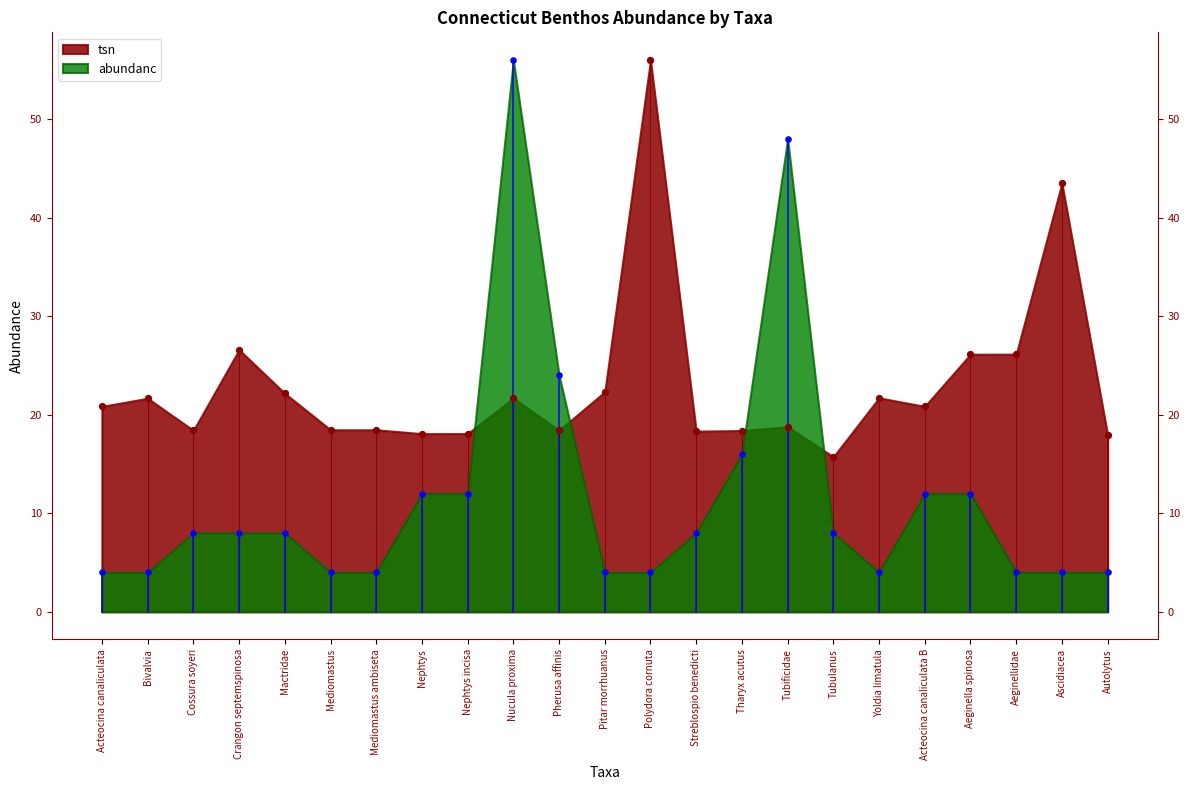

Is the value of tsn at Yoldia limatula greater than the value of abundanc at Ascidiacea?

Yes